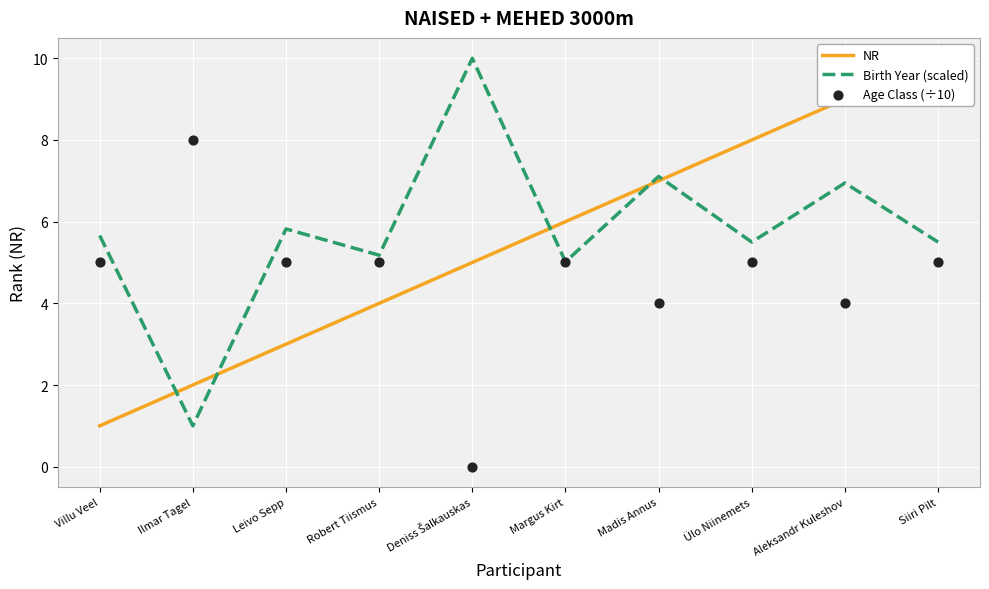

At which category is the sum across all series the highest?

Siiri Pilt